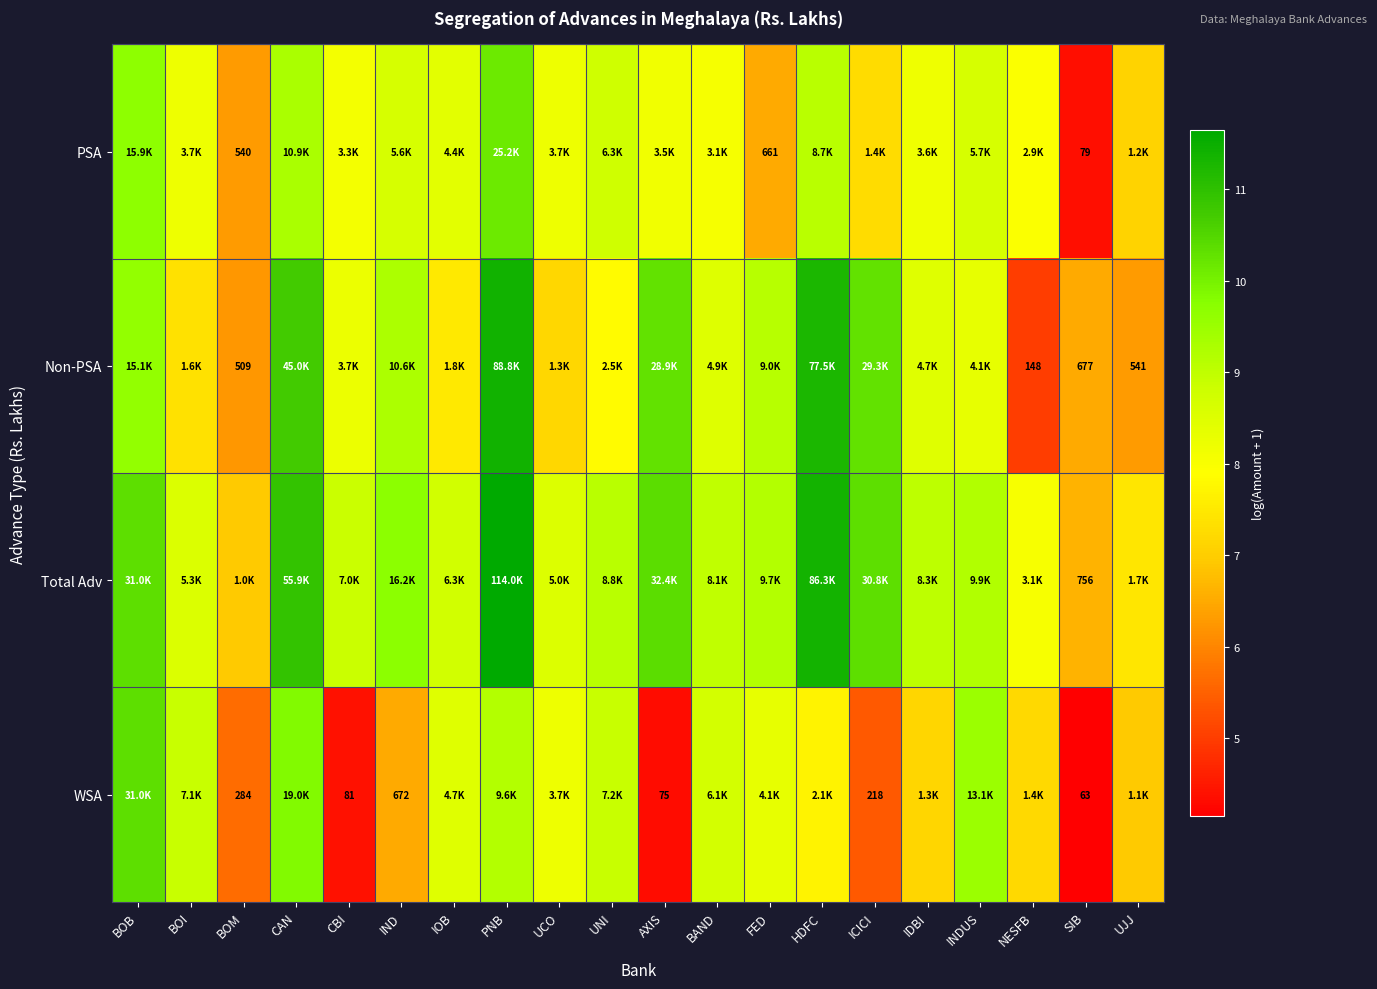

At SIB, list the series in order from largest to smallest.

Total Adv, Non-PSA, PSA, WSA